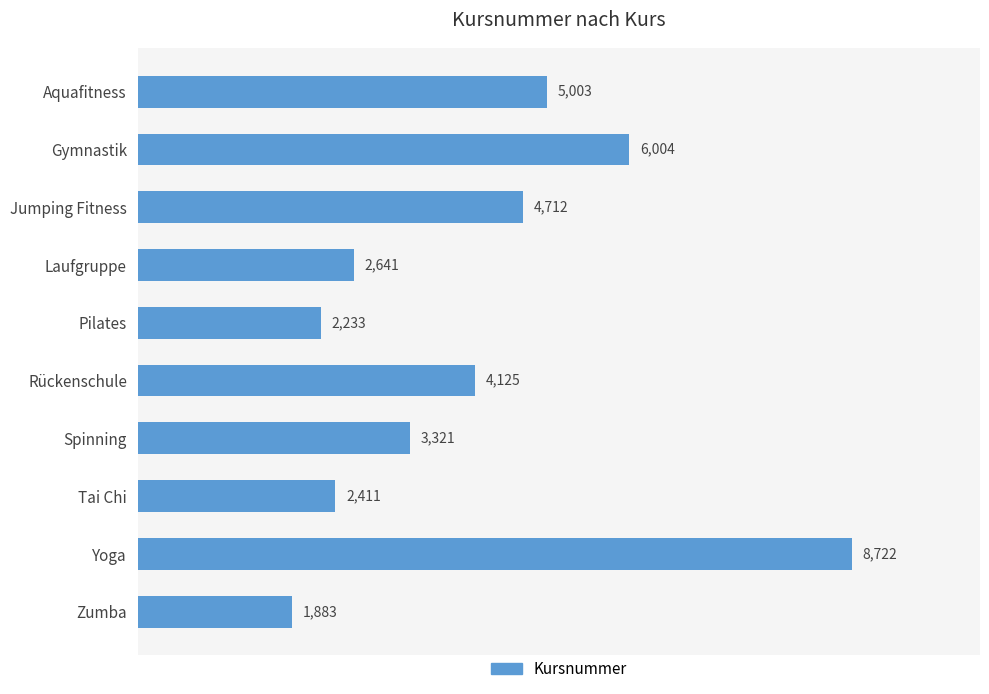

Reading top to bottom, transcribe all the data shown in this chart.

5003	6004	4712	2641	2233	4125	3321	2411	8722	1883